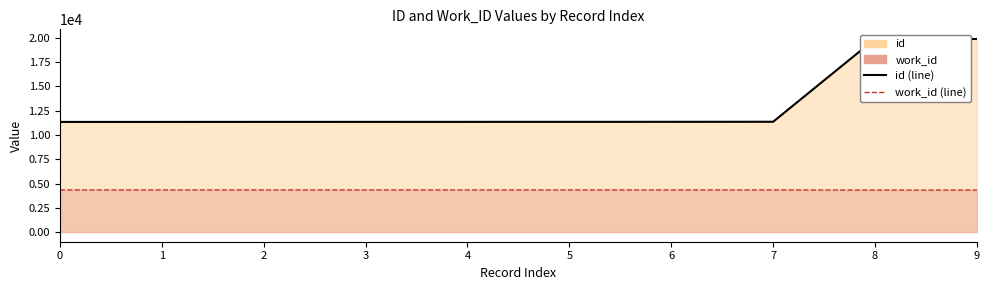

Reading left to right, list all the values displayed in this chart.

id (line): 11340	11341	11344	11345	11346	11348	11350	11356	19878	19879
work_id (line): 4339	4339	4339	4339	4339	4339	4339	4339	4324	4324